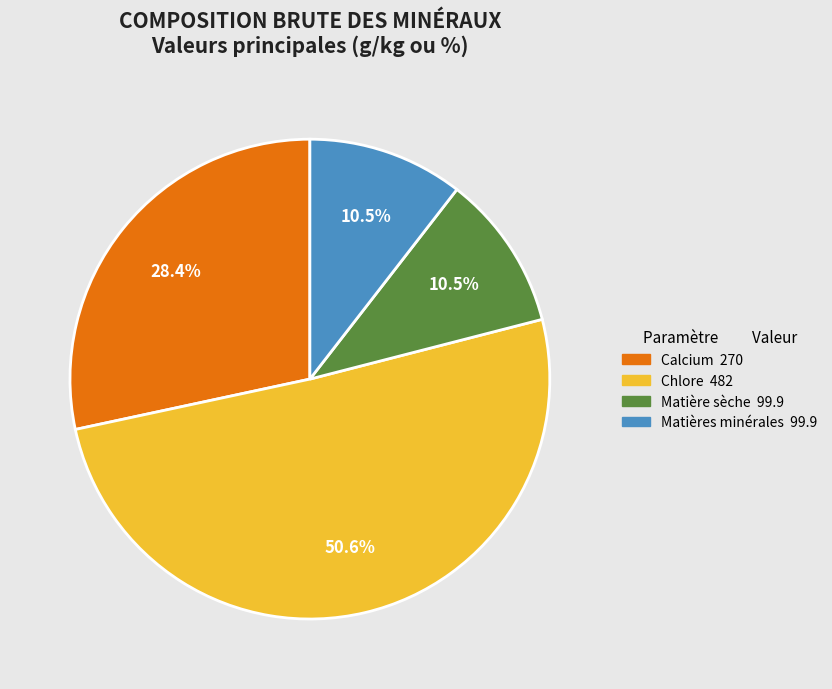

Which category accounts for the majority?

Chlore